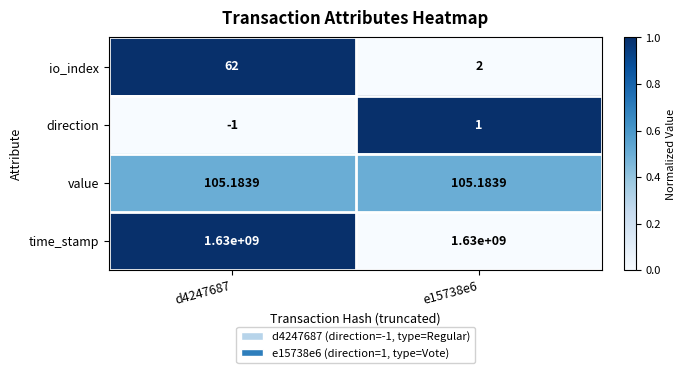

Which series has the largest total across all categories?

time_stamp